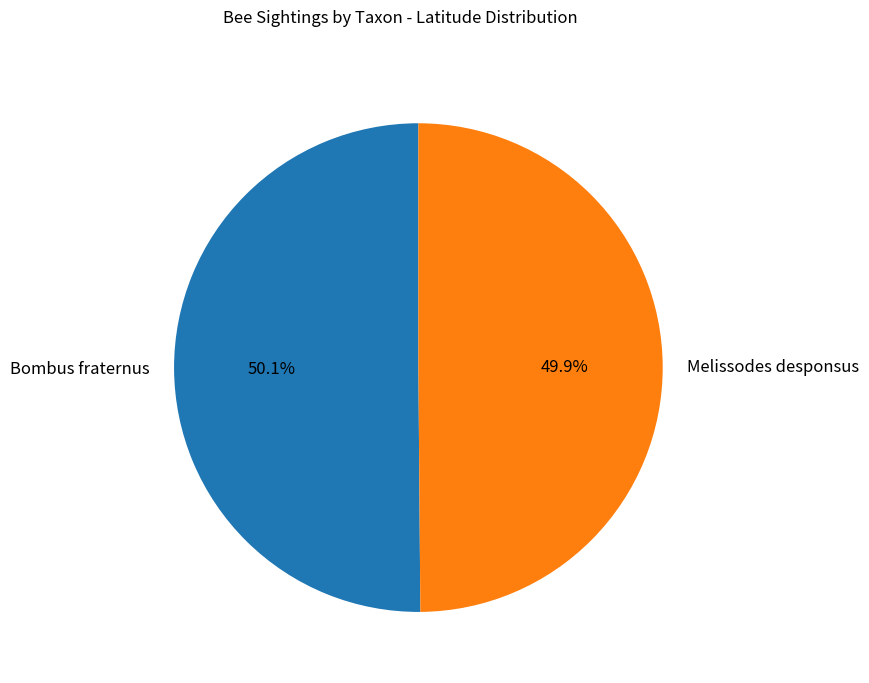

Does any single category account for the majority?

Yes